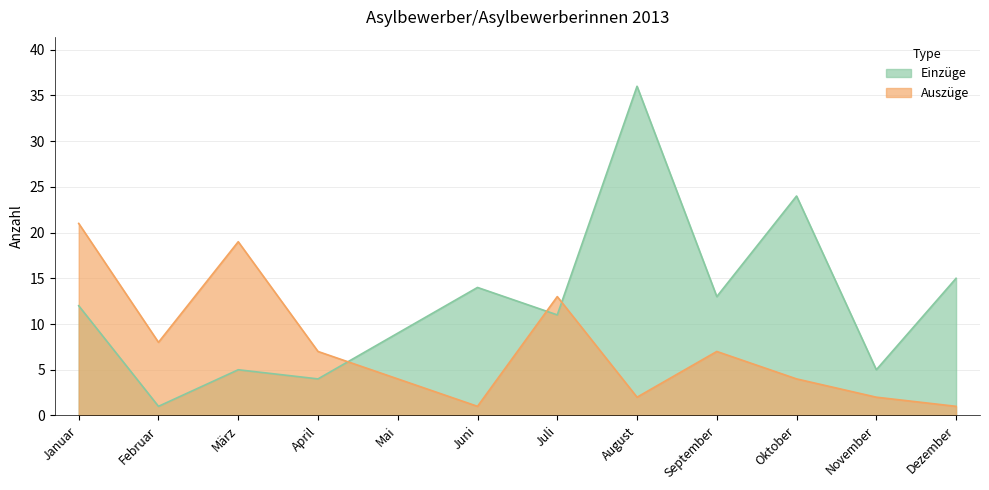

Rank the series at August from lowest to highest value.

Auszüge, Einzüge